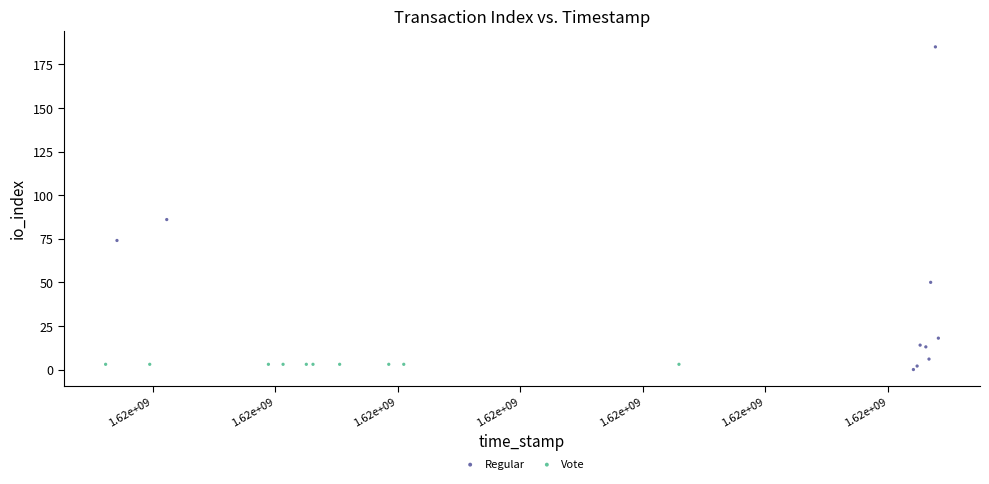

What are all the series names shown in the legend?

Regular, Vote